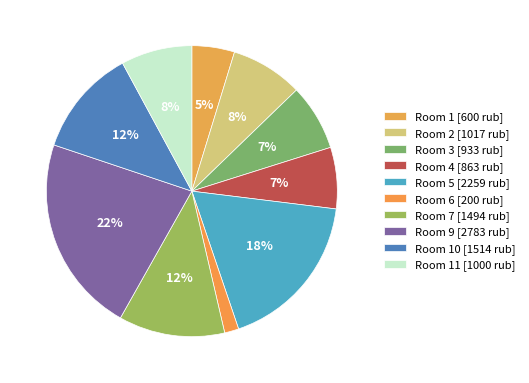

What is the smallest slice in the pie chart?

6